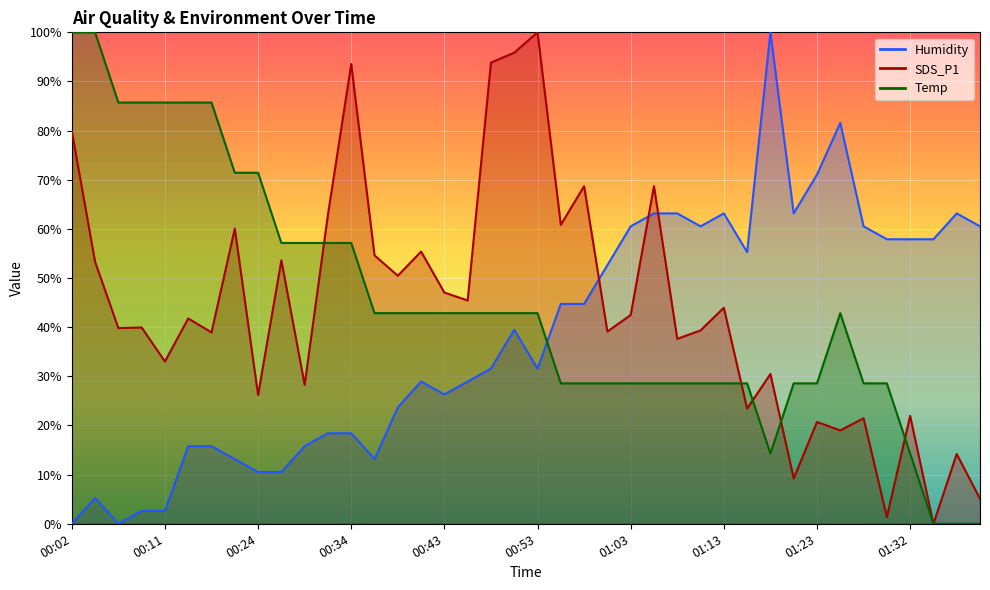

Reading left to right, what are all the values shown in this chart?

SDS_P1: 79.9	53.3	39.8	39.9	33.0	41.8	38.9	60.1	26.2	53.6	28.3	62.9	93.6	54.6	50.5	55.4	47.0	45.4	93.8	95.9	100.0	60.8	68.7	39.1	42.5	68.7	37.6	39.3	44.0	23.4	30.5	9.2	20.7	19.0	21.5	1.4	22.0	0.0	14.2	5.1
Temp: 100.0	100.0	85.7	85.7	85.7	85.7	85.7	71.4	71.4	57.1	57.1	57.1	57.1	42.9	42.9	42.9	42.9	42.9	42.9	42.9	42.9	28.6	28.6	28.6	28.6	28.6	28.6	28.6	28.6	28.6	14.3	28.6	28.6	42.9	28.6	28.6	14.3	0.0	0.0	0.0
Humidity: 0.0	5.3	0.0	2.6	2.6	15.8	15.8	13.2	10.5	10.5	15.8	18.4	18.4	13.2	23.7	28.9	26.3	28.9	31.6	39.5	31.6	44.7	44.7	52.6	60.5	63.2	63.2	60.5	63.2	55.3	100.0	63.2	71.1	81.6	60.5	57.9	57.9	57.9	63.2	60.5